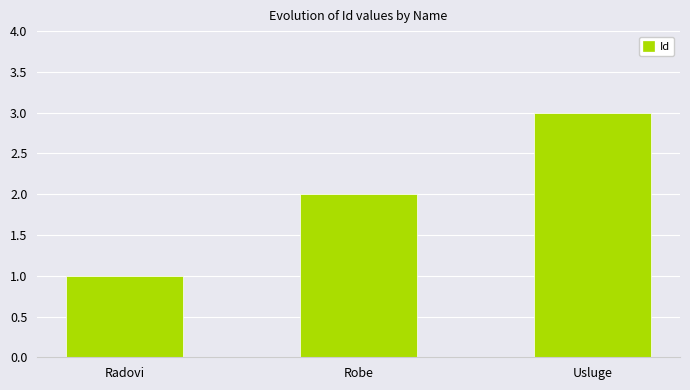

How many data points are less than 2?

1